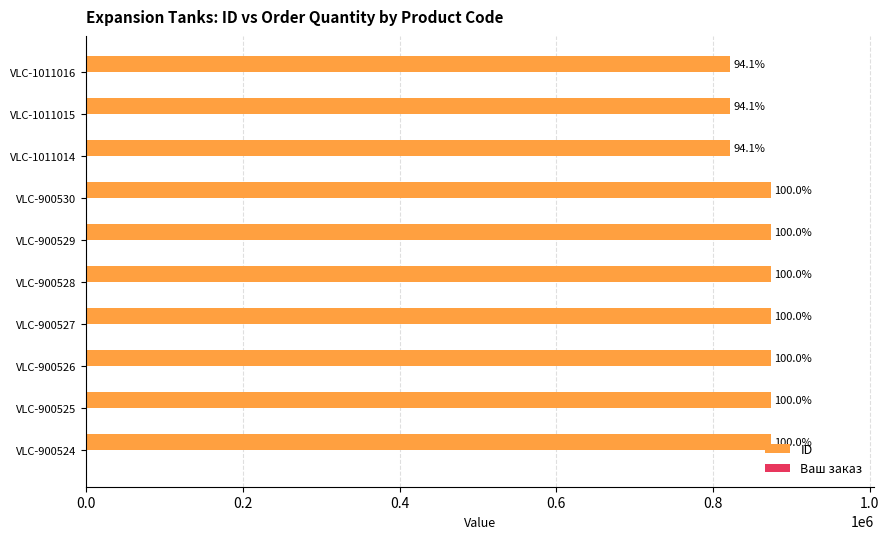

How many bars are there in total?

10